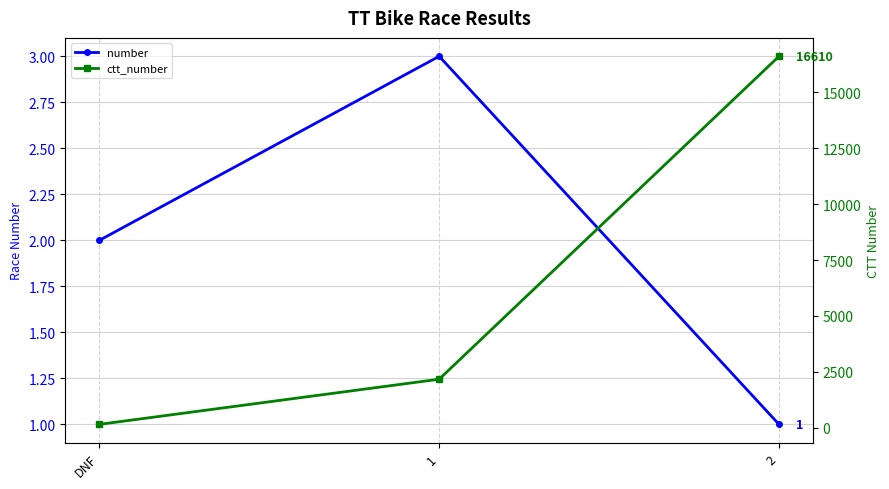

Which series has the largest range (max minus min)?

ctt_number